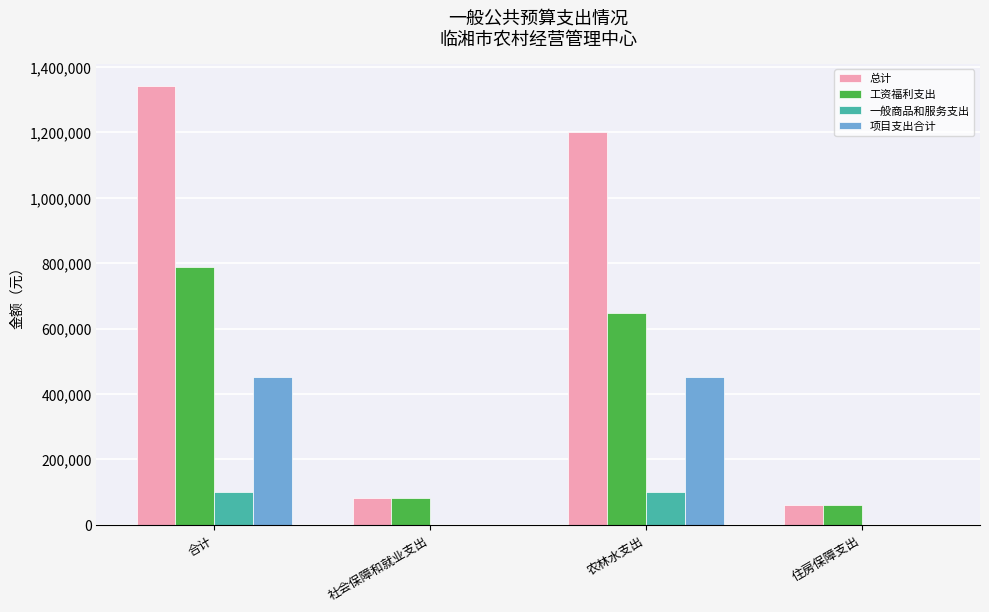

What is the average value of the 工资福利支出 series?

394962.4